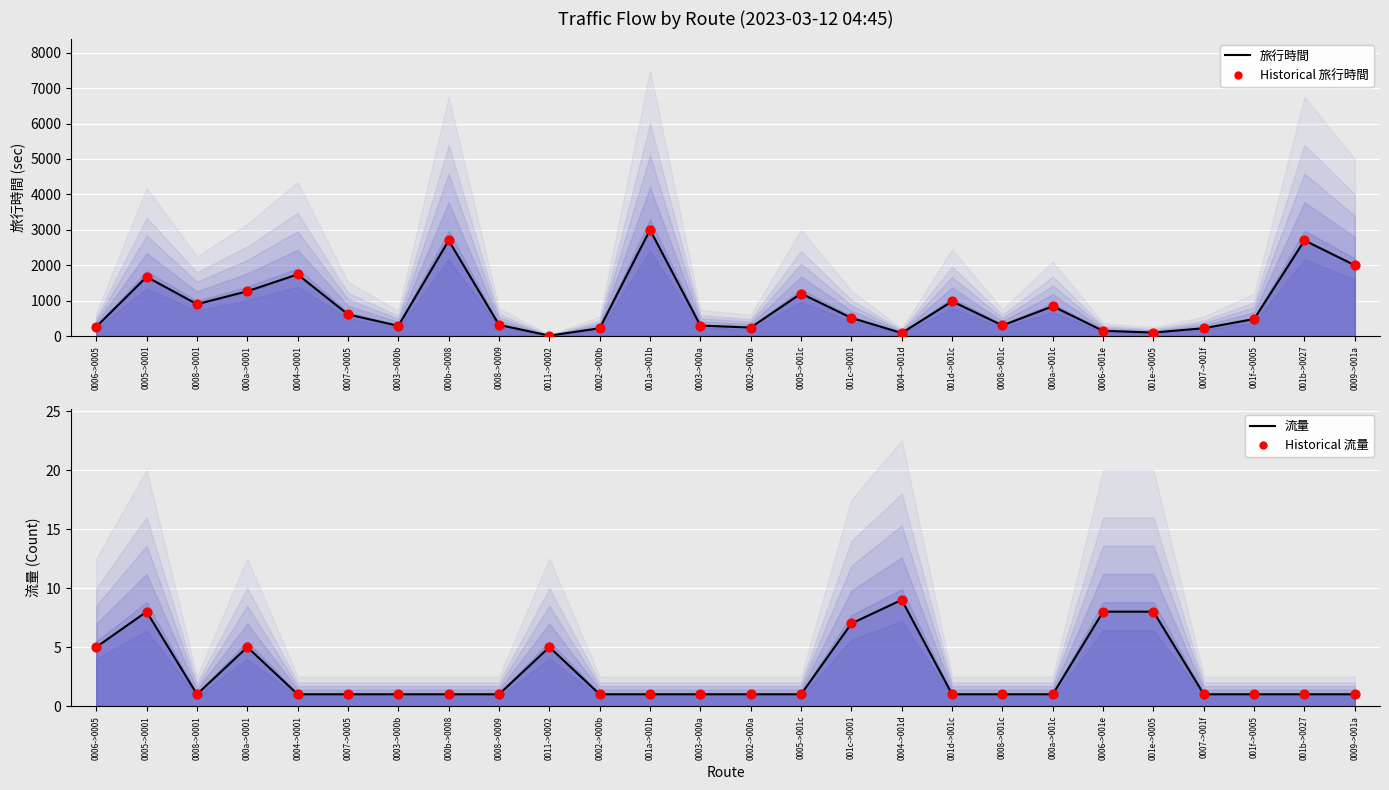

Which series has the largest total across all categories?

旅行時間 Line